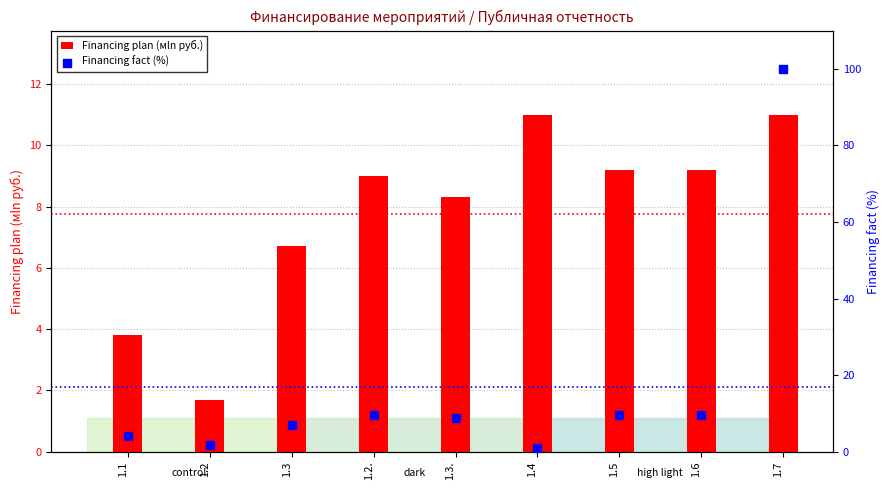

Which series has the widest spread of Y values?

Financing fact (%)